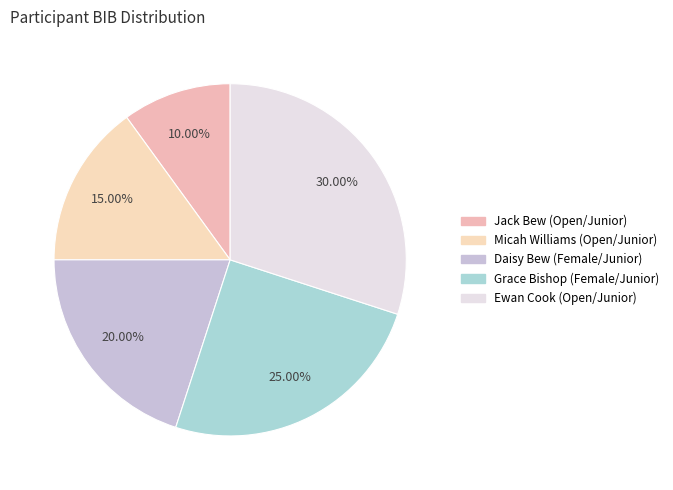

Is Micah Williams (Open/Junior) the majority of the pie?

No